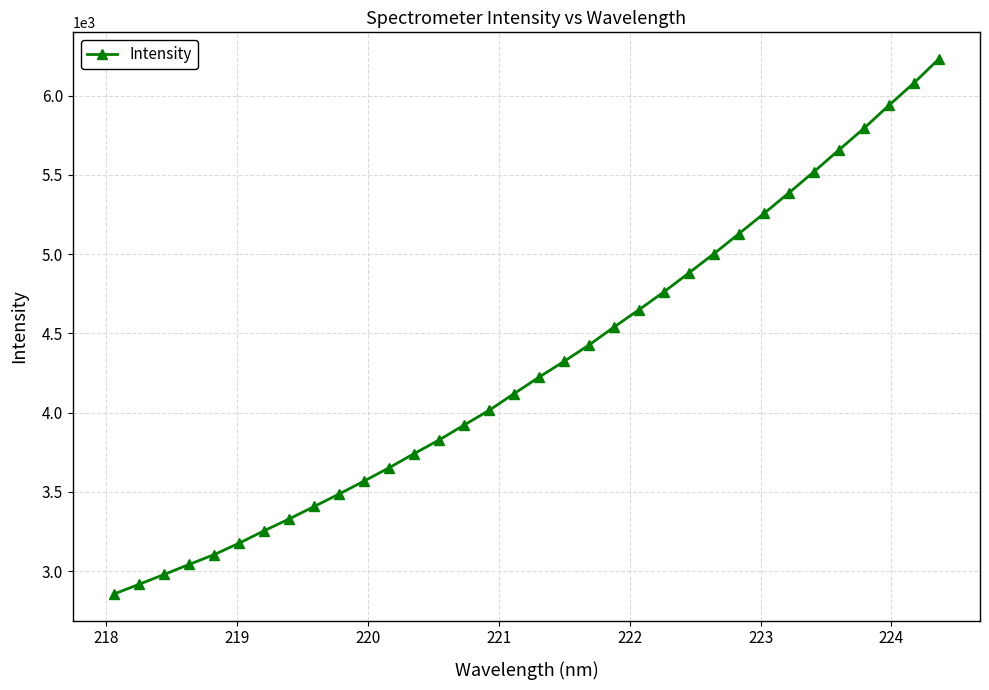

Does the chart have visible grid lines?

Yes